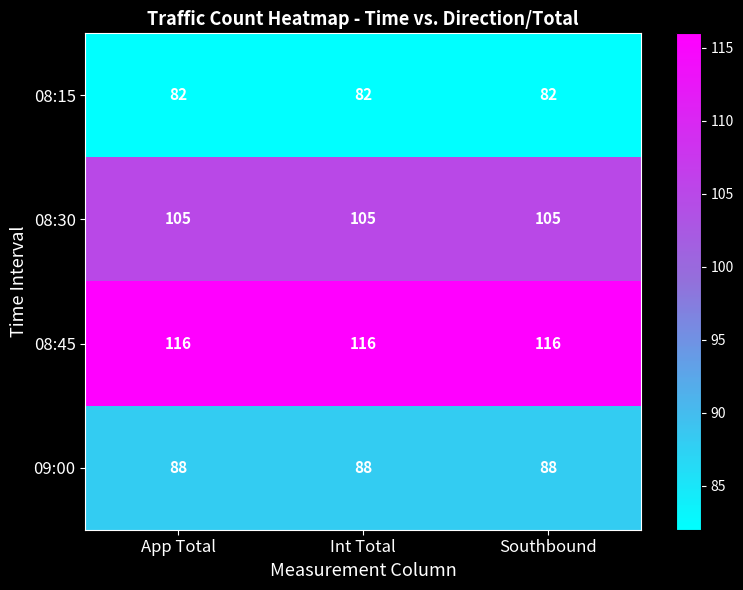

List the series in order of their peak value, lowest first.

08:15, 09:00, 08:30, 08:45